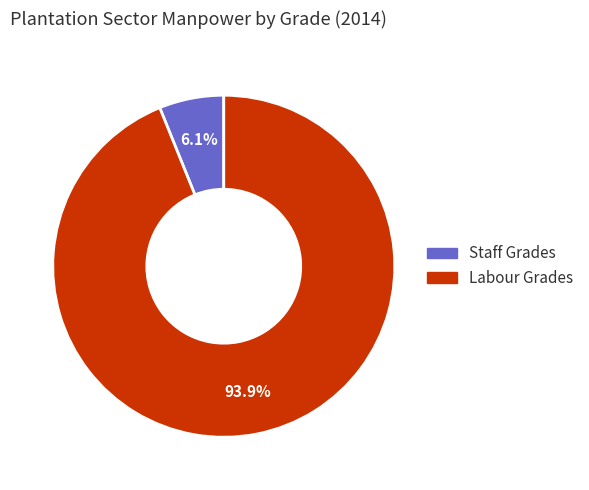

Do Staff Grades and Labour Grades together represent more than half of the pie?

Yes